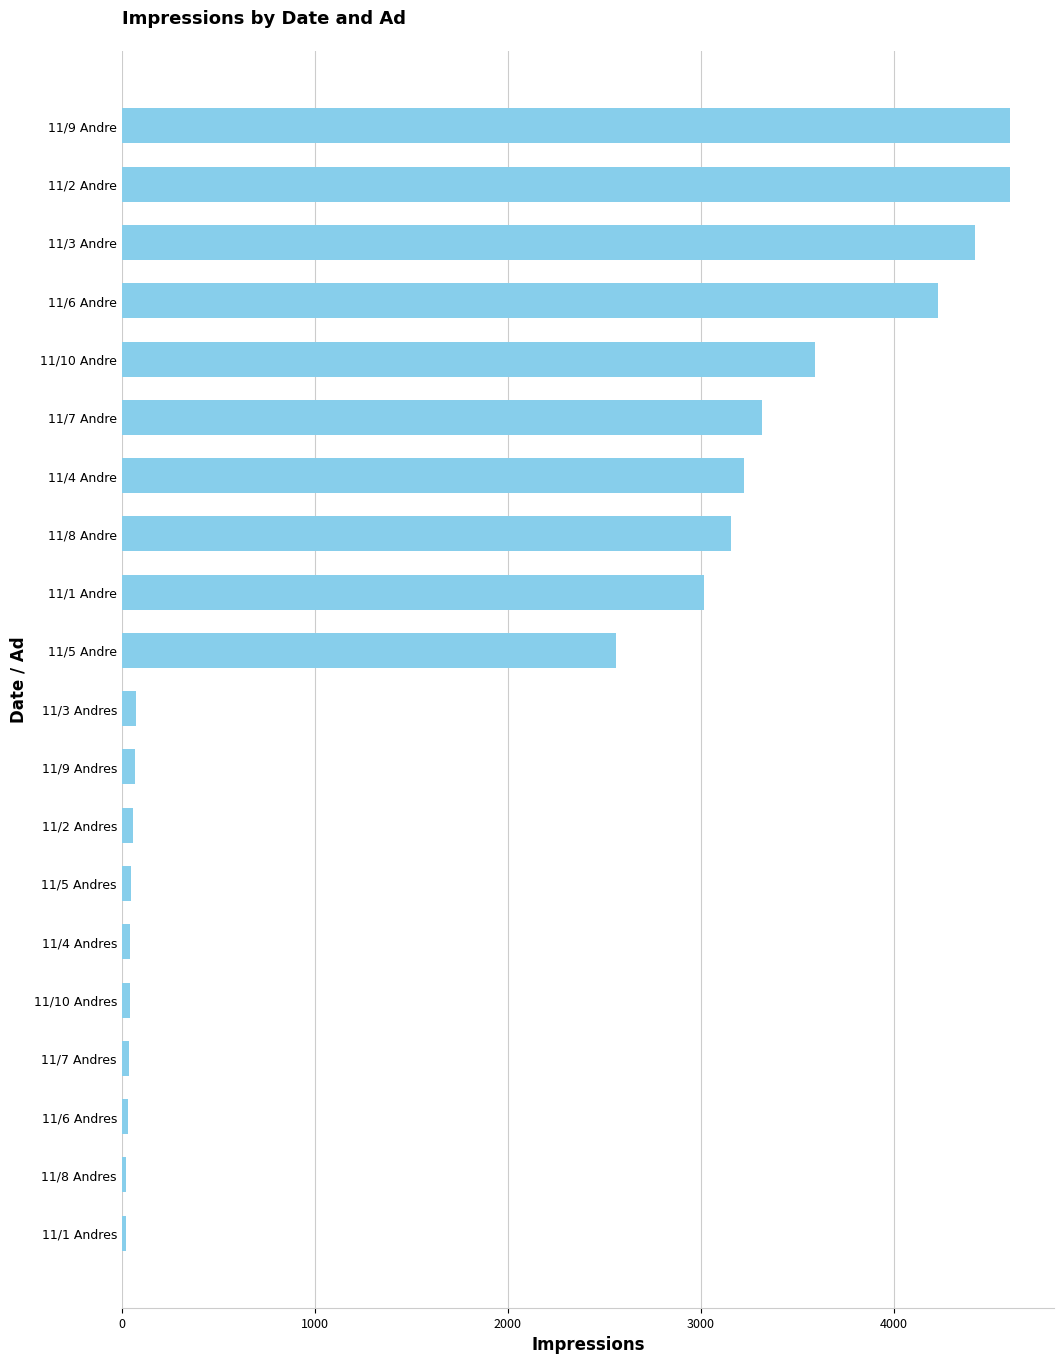

What is the label of the 12th bar from the bottom?

11/1 Andre